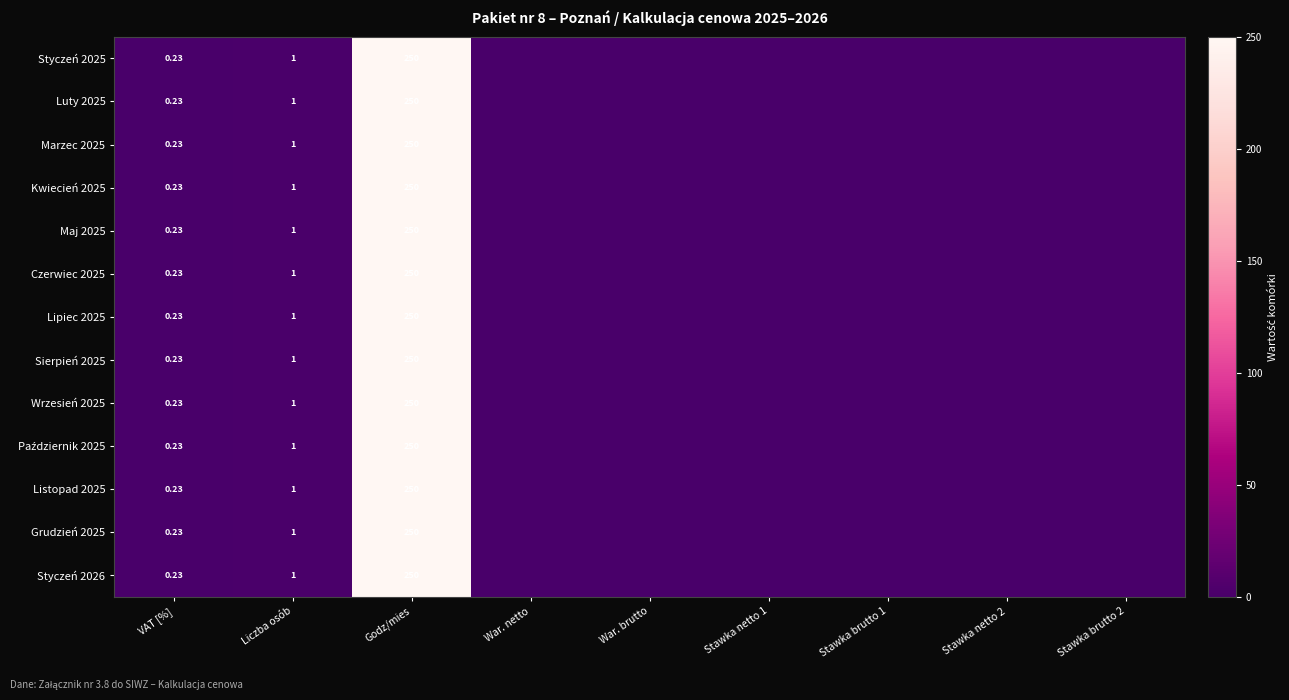

Is it true that Maj 2025 equals -160.9 at War. brutto?

False